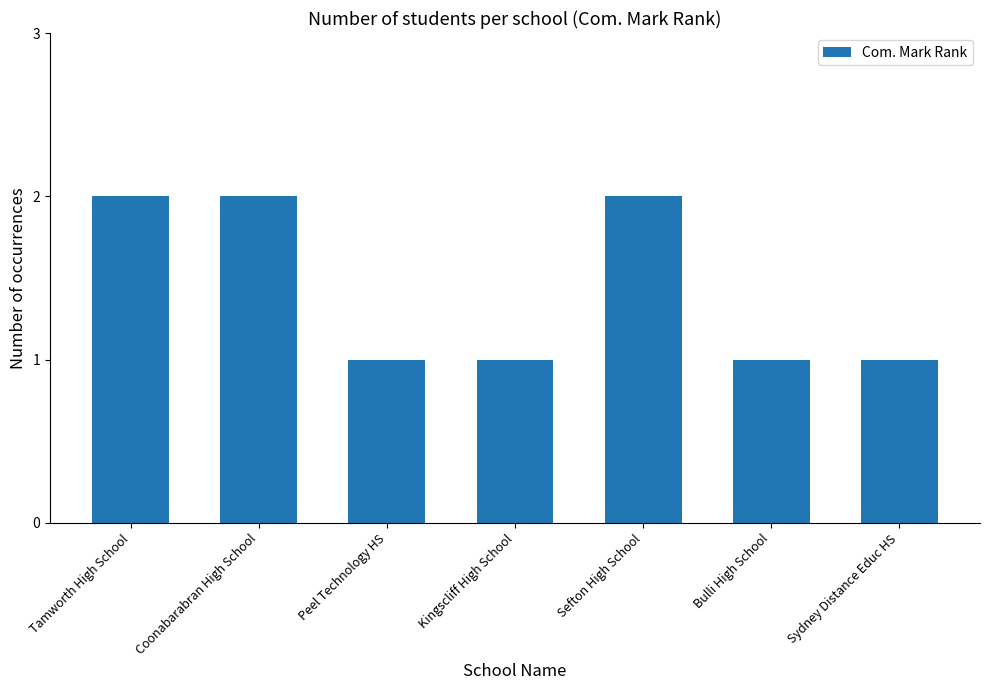

The value at Coonabarabran High School is 1. True or false?

False